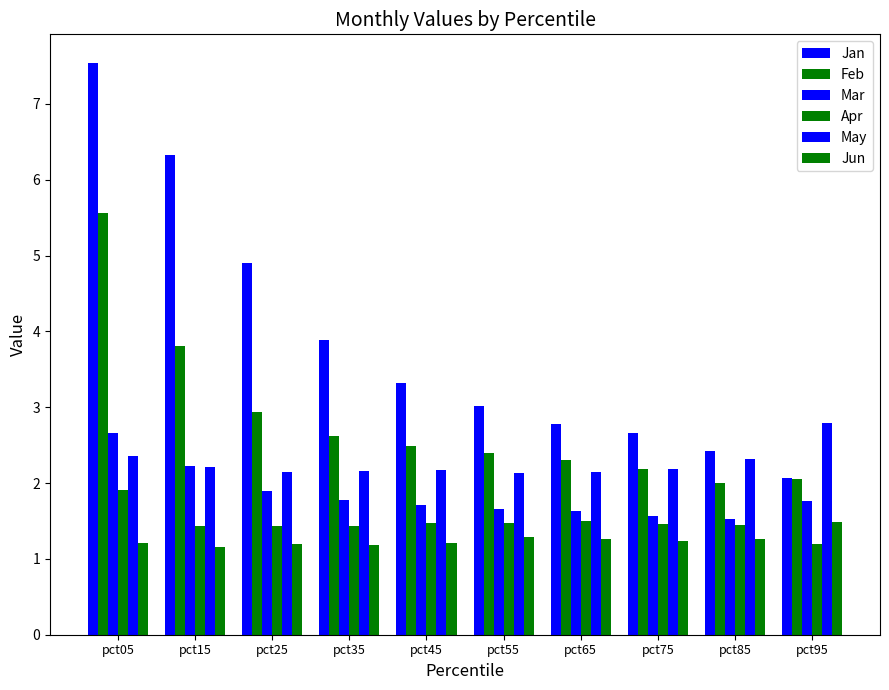

Which series has the largest total across all categories?

Jan